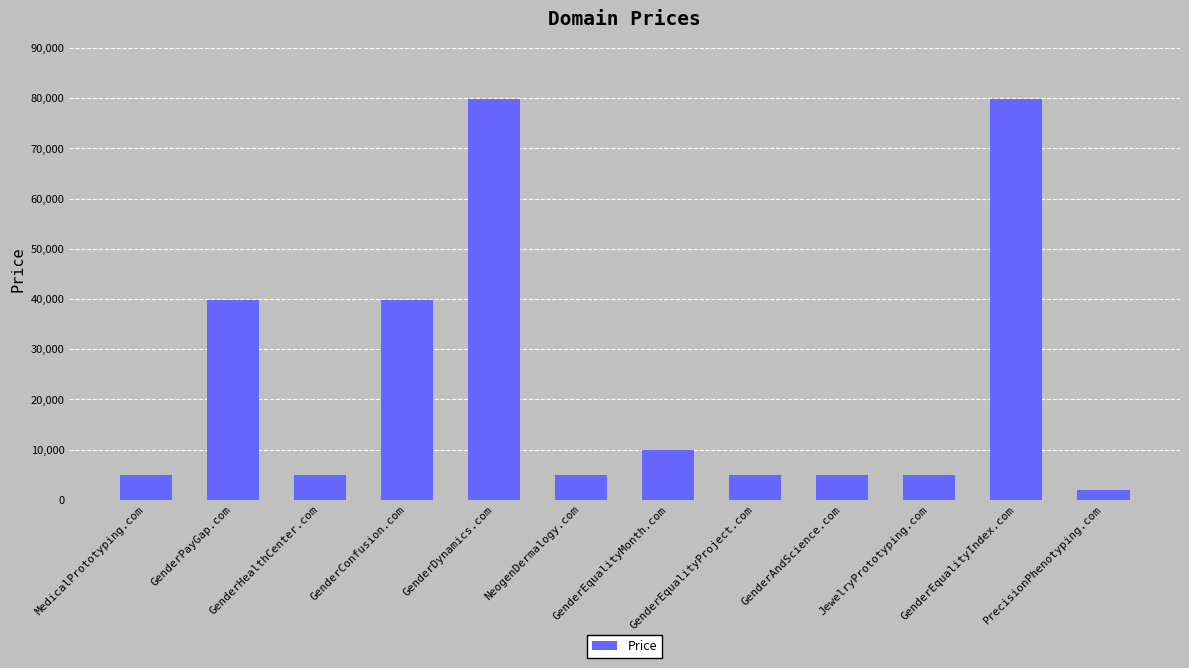

What is the difference between the maximum and minimum values?

78000